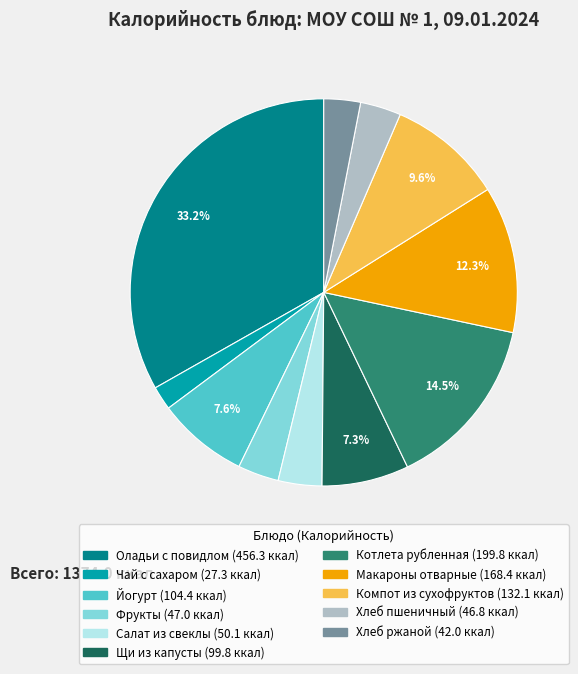

True or false: Фрукты accounts for 3% of the total.

True